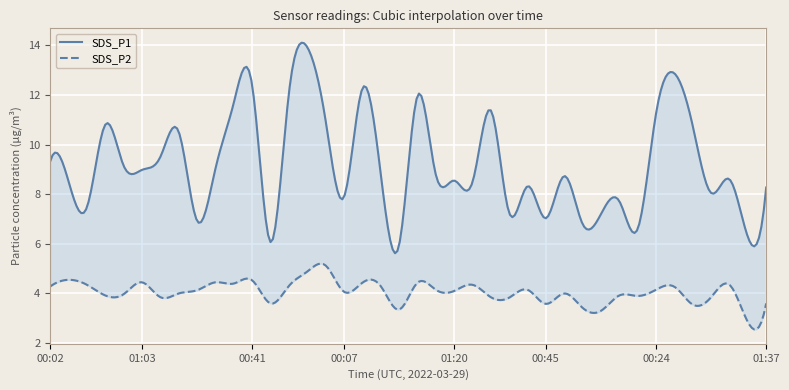

At which label does SDS_P2 first exceed 4?

00:02